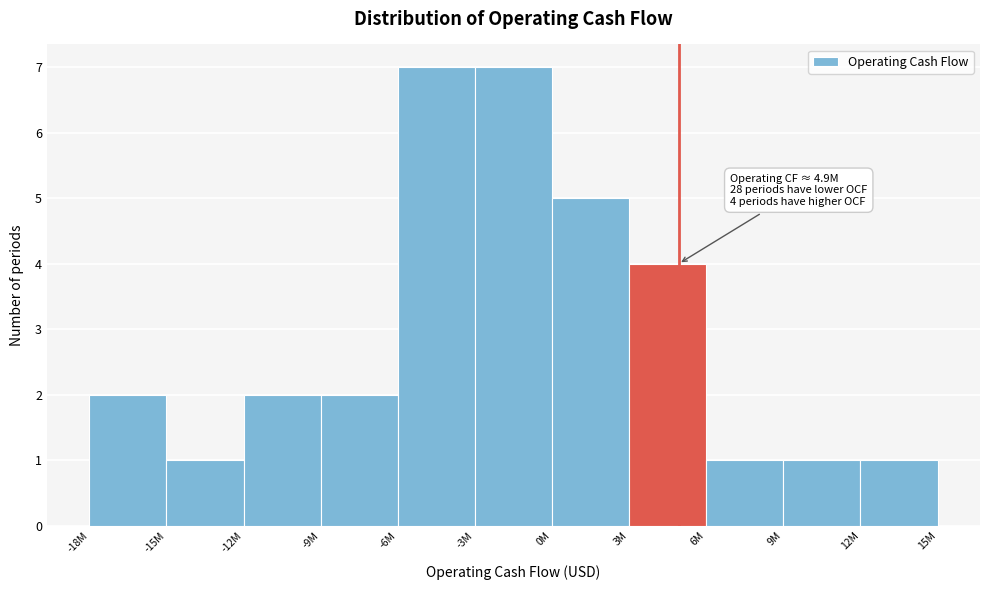

Reading left to right, transcribe all the data shown in this chart.

-18M=2	-15M=1	-12M=2	-9M=2	-6M=7	-3M=7	0M=5	3M=4	6M=1	9M=1	12M=1